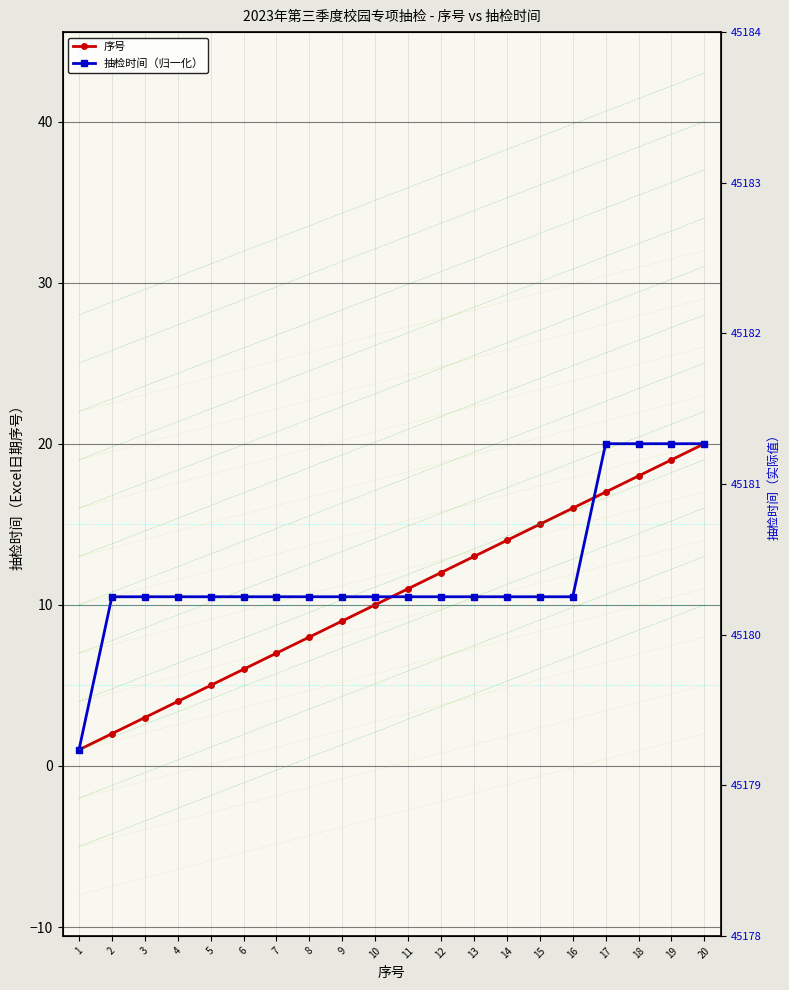

How many data points in 抽检时间（归一化） are less than 10?

1